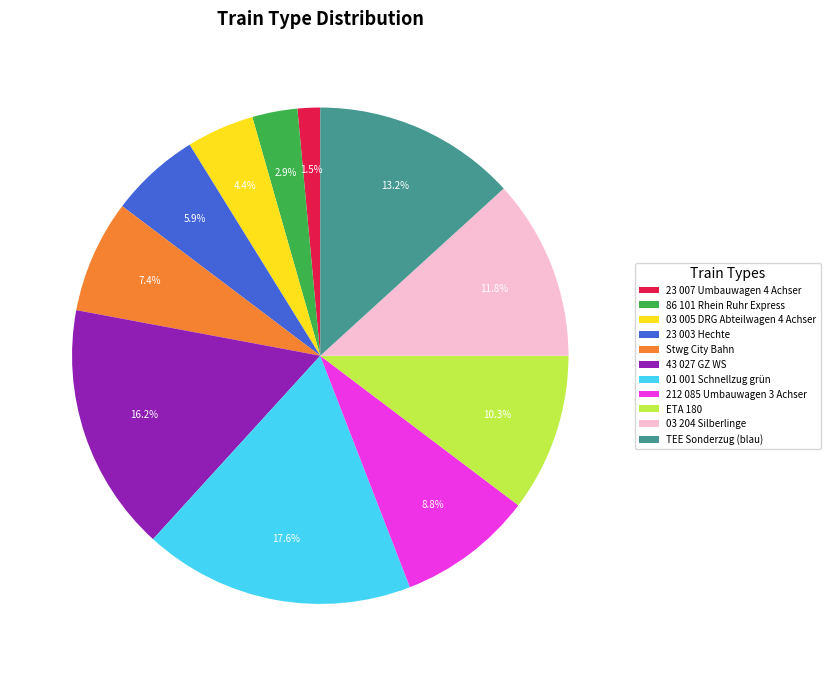

Rank the categories by value from highest to lowest.

01 001 Schnellzug grün, 43 027 GZ WS, TEE Sonderzug (blau), 03 204 Silberlinge, ETA 180, 212 085 Umbauwagen 3 Achser, Stwg City Bahn, 23 003 Hechte, 03 005 DRG Abteilwagen 4 Achser, 86 101 Rhein Ruhr Express, 23 007 Umbauwagen 4 Achser